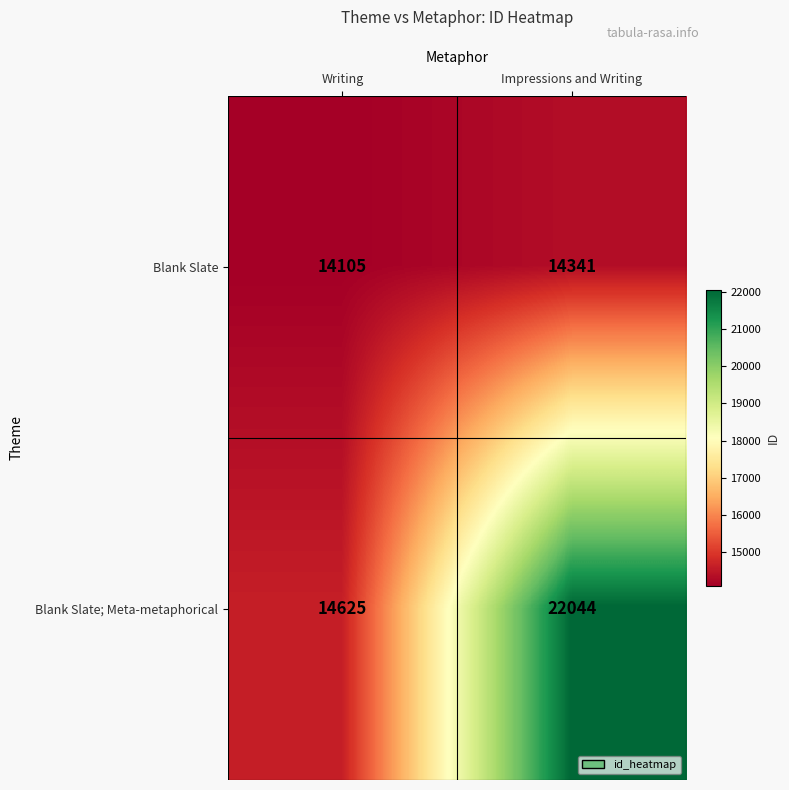

Rank the series by their average value, from highest to lowest.

Blank Slate; Meta-metaphorical, Blank Slate